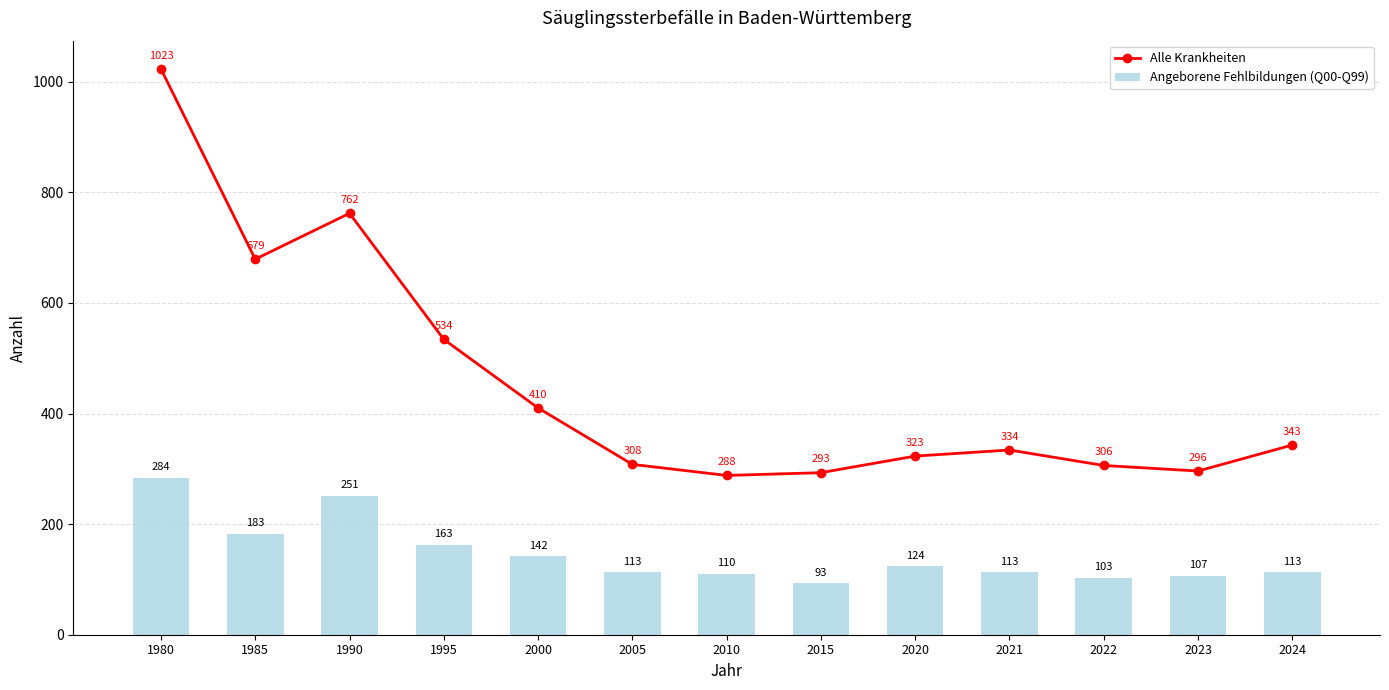

How many values in the Angeborene Fehlbildungen (Q00-Q99) series exceed 113?

6